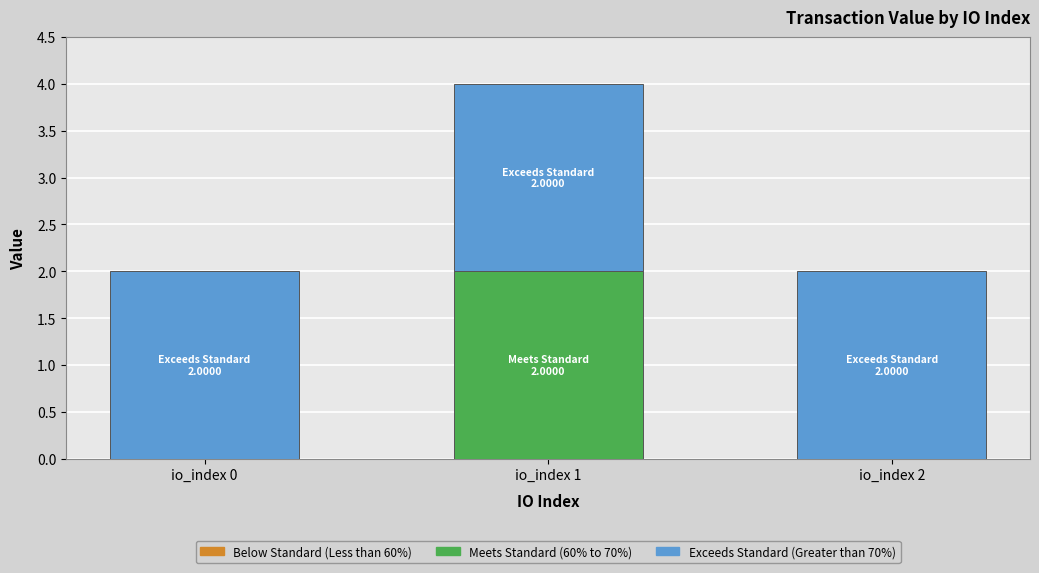

The Meets Standard (60% to 70%) series shows 0.0 at io_index 2. True or false?

True